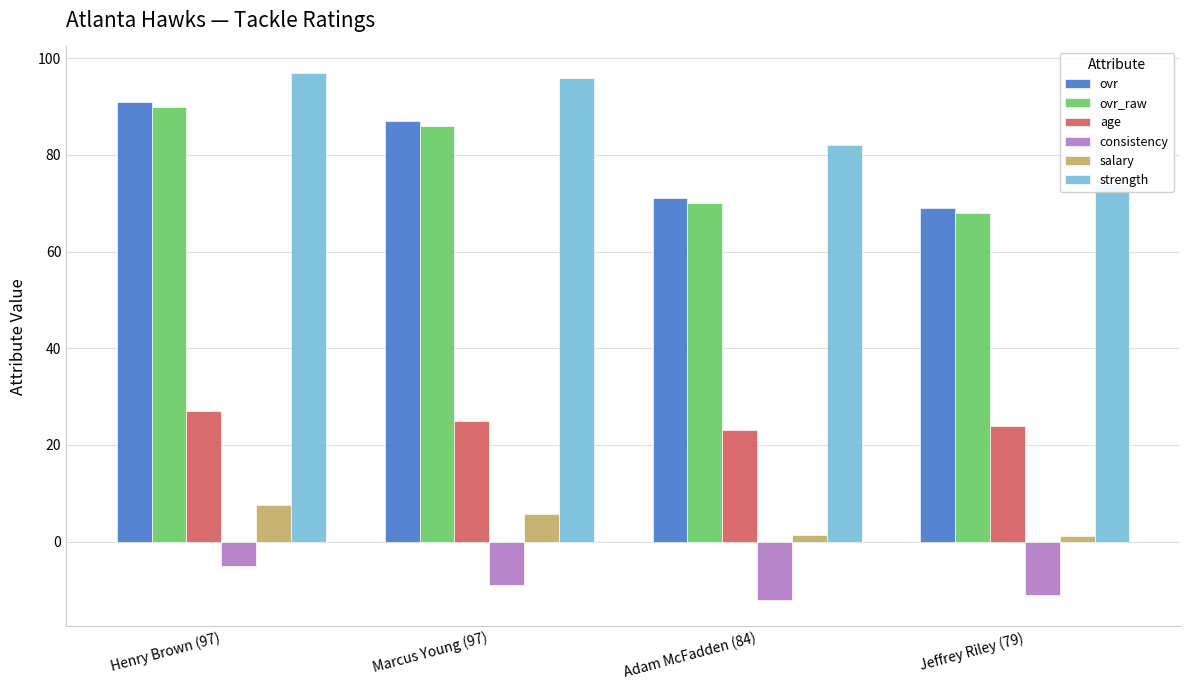

Which series has the widest spread of values?

strength